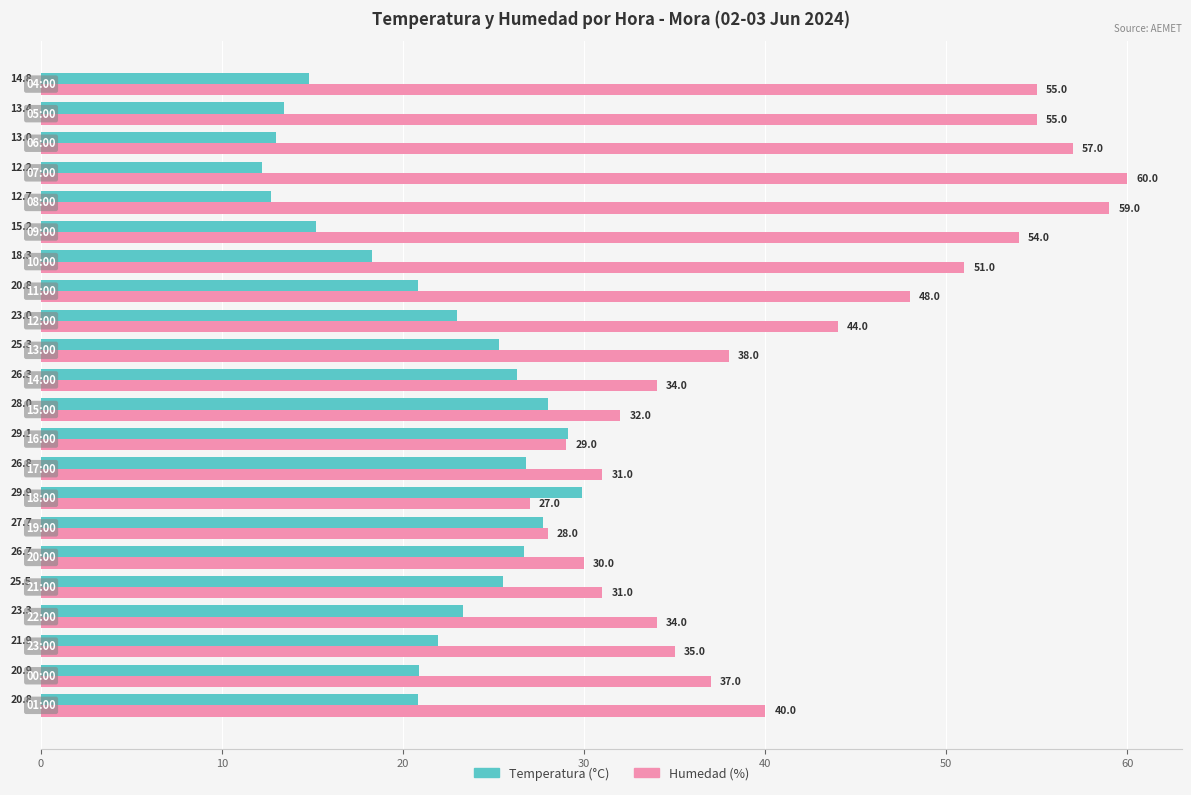

Which series has the largest total across all categories?

Humedad (%)